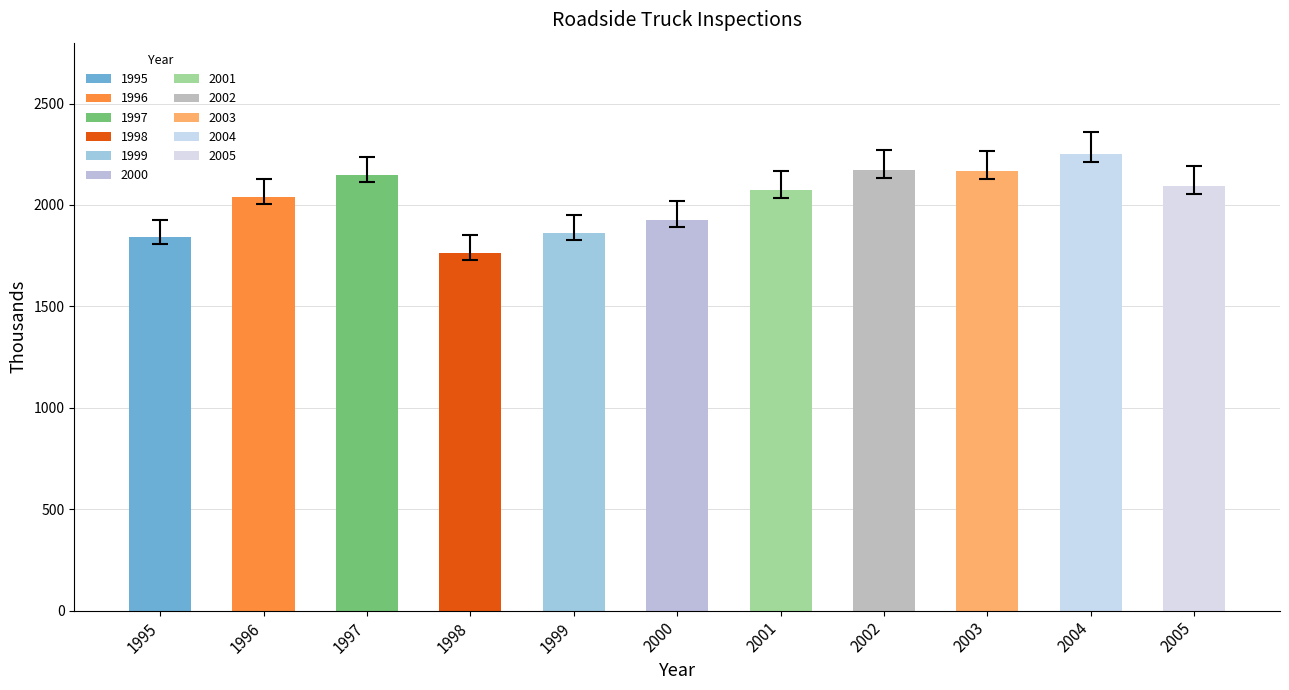

Does the chart contain any negative values?

No